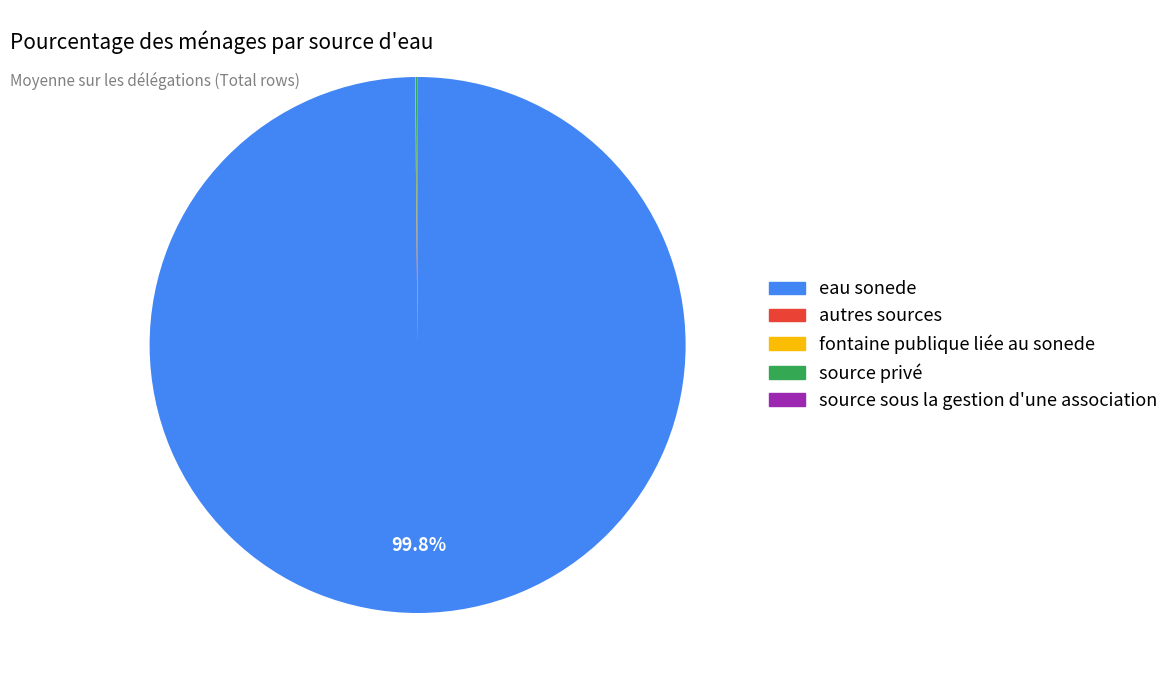

Does any single category account for the majority?

Yes